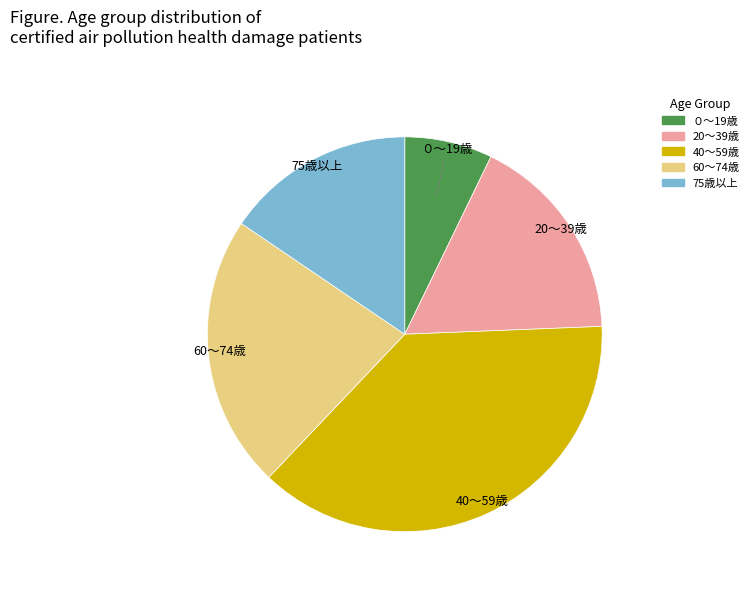

Is the sum of 75歳以上 and 20～39歳 greater than half?

No